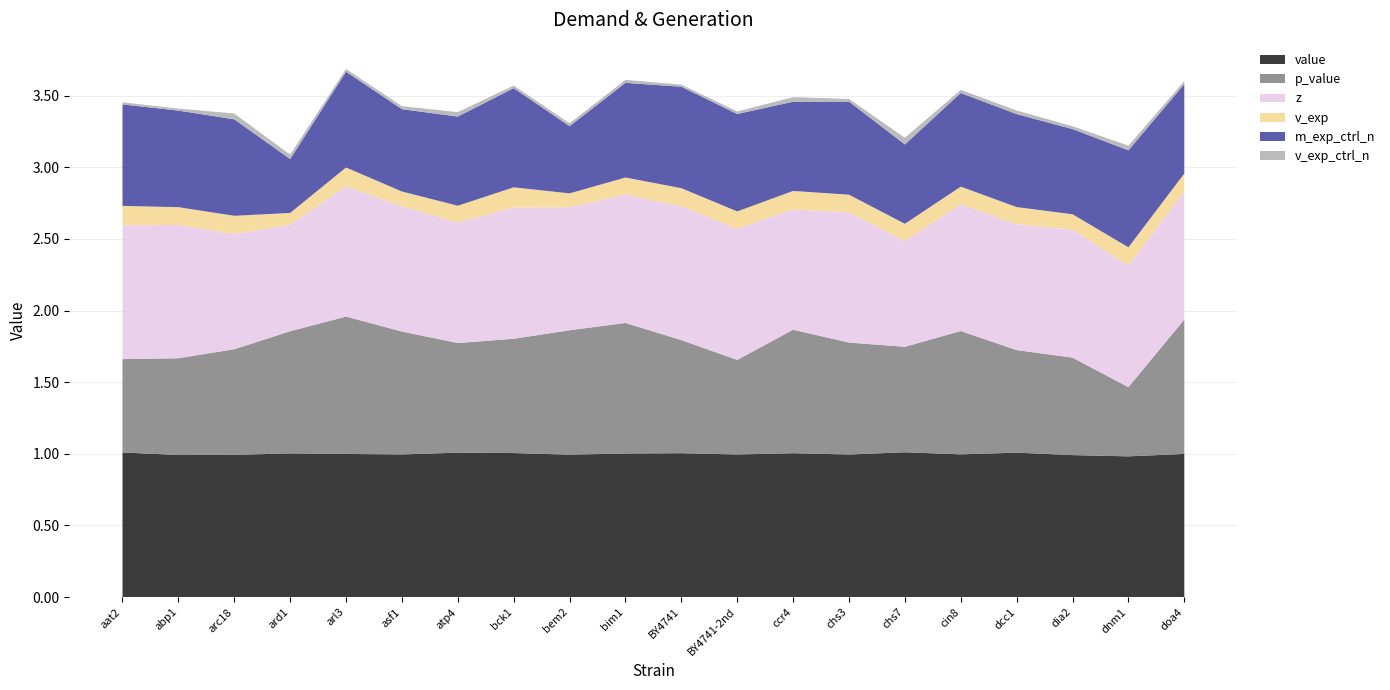

Reading left to right, what are all the values shown in this chart?

value: 1.0	1.0	1.0	1.0	1.0	1.0	1.0	1.0	1.0	1.0	1.0	1.0	1.0	1.0	1.0	1.0	1.0	1.0	1.0	1.0
p_value: 0.7	0.7	0.7	0.9	1.0	0.9	0.8	0.8	0.9	0.9	0.8	0.7	0.9	0.8	0.7	0.9	0.7	0.7	0.5	0.9
z: 0.9	0.9	0.8	0.7	0.9	0.9	0.8	0.9	0.9	0.9	0.9	0.9	0.8	0.9	0.7	0.9	0.9	0.9	0.8	0.9
v_exp: 0.1	0.1	0.1	0.1	0.1	0.1	0.1	0.1	0.1	0.1	0.1	0.1	0.1	0.1	0.1	0.1	0.1	0.1	0.1	0.1
m_exp_ctrl_n: 0.7	0.7	0.7	0.4	0.7	0.6	0.6	0.7	0.5	0.7	0.7	0.7	0.6	0.6	0.6	0.7	0.6	0.6	0.7	0.6
v_exp_ctrl_n: 0.0	0.0	0.0	0.0	0.0	0.0	0.0	0.0	0.0	0.0	0.0	0.0	0.0	0.0	0.0	0.0	0.0	0.0	0.0	0.0